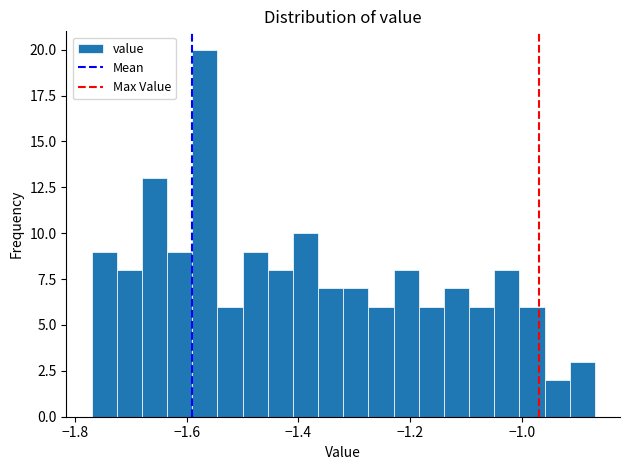

Read against the x-axis, roughly where is the centre of the tallest bar?

-1.56